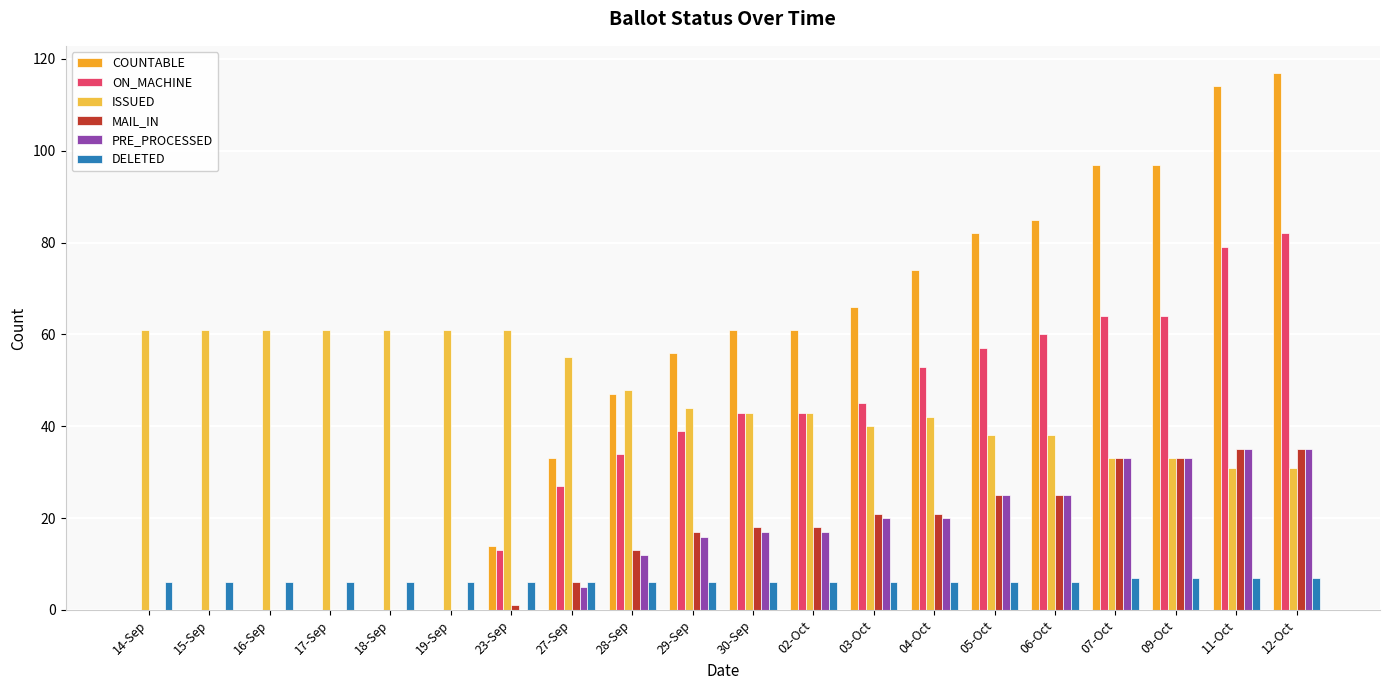

Reading right to left, list all the values displayed in this chart.

COUNTABLE: 117	114	97	97	85	82	74	66	61	61	56	47	33	14	0	0	0	0	0	0
ON_MACHINE: 82	79	64	64	60	57	53	45	43	43	39	34	27	13	0	0	0	0	0	0
ISSUED: 31	31	33	33	38	38	42	40	43	43	44	48	55	61	61	61	61	61	61	61
MAIL_IN: 35	35	33	33	25	25	21	21	18	18	17	13	6	1	0	0	0	0	0	0
PRE_PROCESSED: 35	35	33	33	25	25	20	20	17	17	16	12	5	0	0	0	0	0	0	0
DELETED: 7	7	7	7	6	6	6	6	6	6	6	6	6	6	6	6	6	6	6	6